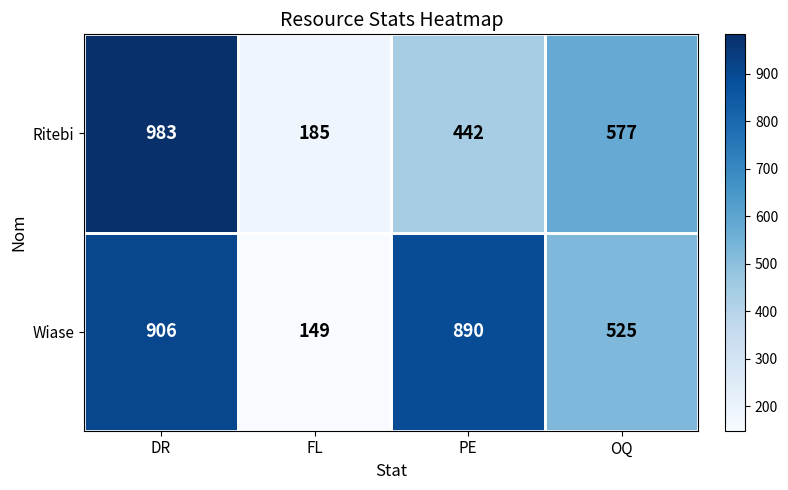

At how many categories does at least one series exceed 152?

4